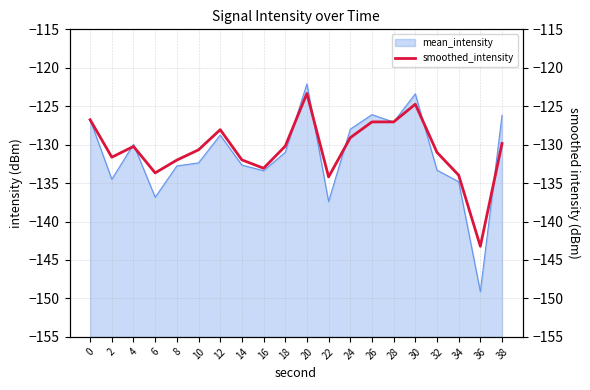

How many lines are shown in the chart?

1